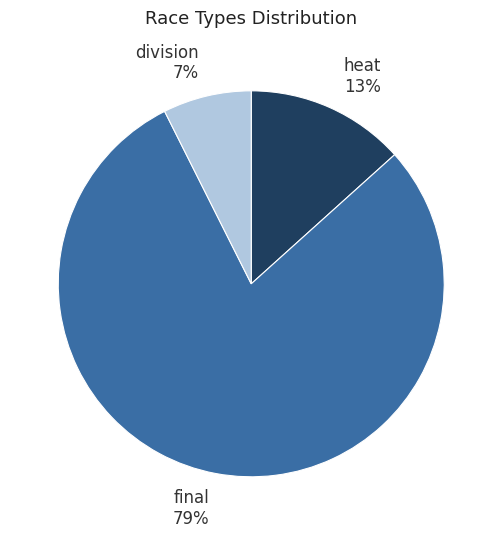

Rank the categories by value from lowest to highest.

division, heat, final